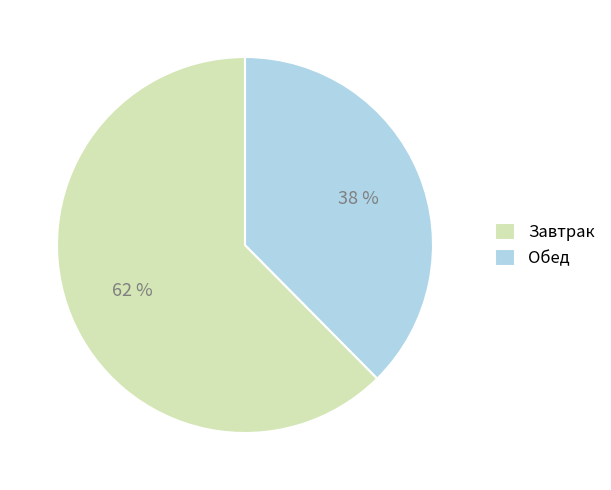

To the nearest percent, what is the combined percentage of Завтрак and Обед?

100%